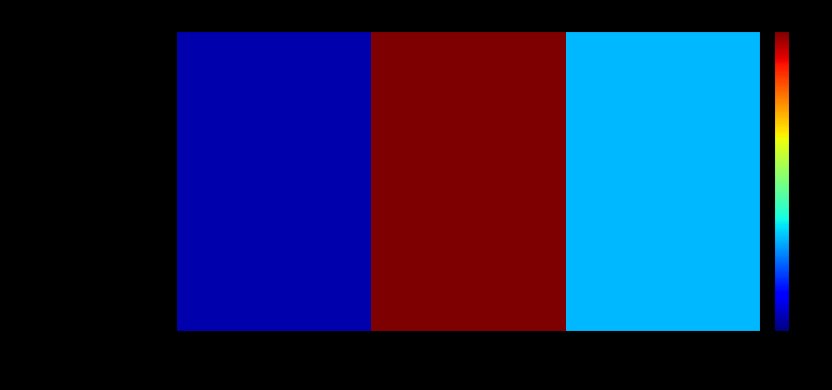

Which has a higher value, 2021 or 2022?

2022